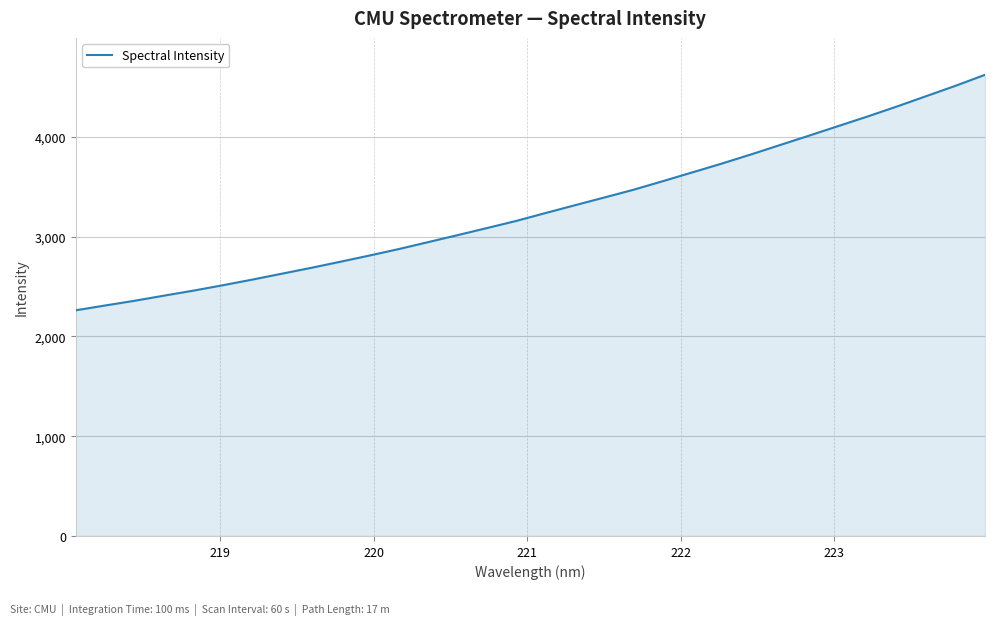

What is the difference between the maximum and minimum values?

2360.4